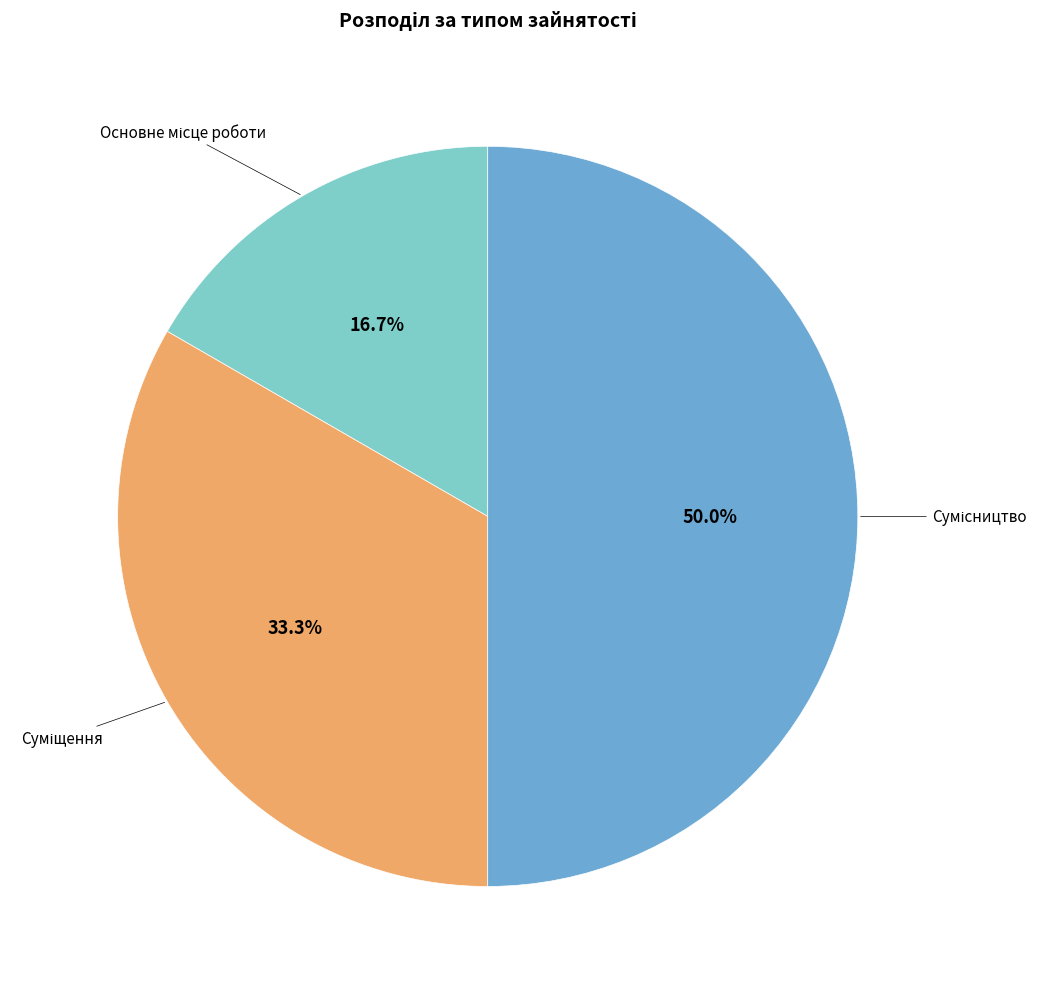

Rank the categories by value from lowest to highest.

Основне місце роботи, Суміщення, Сумісництво